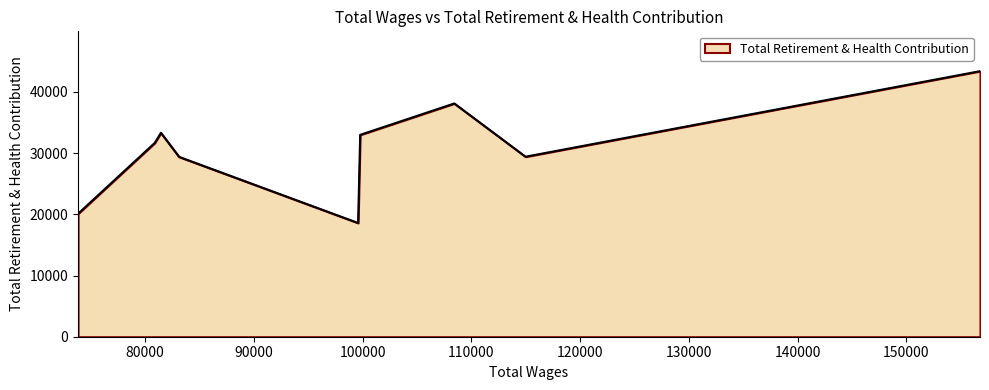

What is the maximum value shown in the chart?

43404